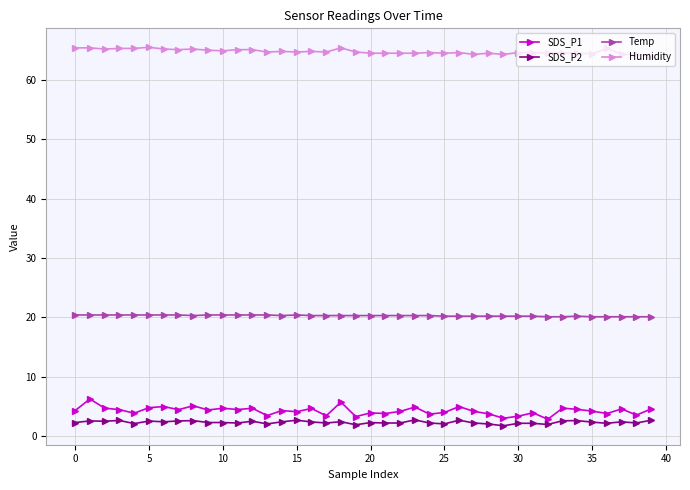

Rank the series by their maximum value, from lowest to highest.

SDS_P2, SDS_P1, Temp, Humidity